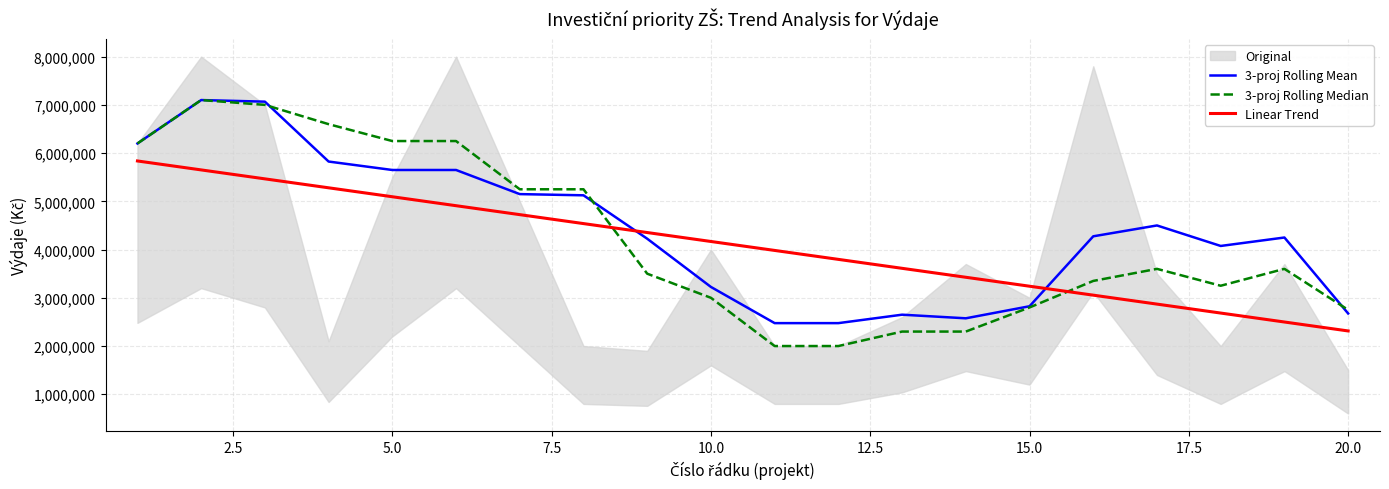

How many times do 3-proj Rolling Mean and Linear Trend cross each other?

2